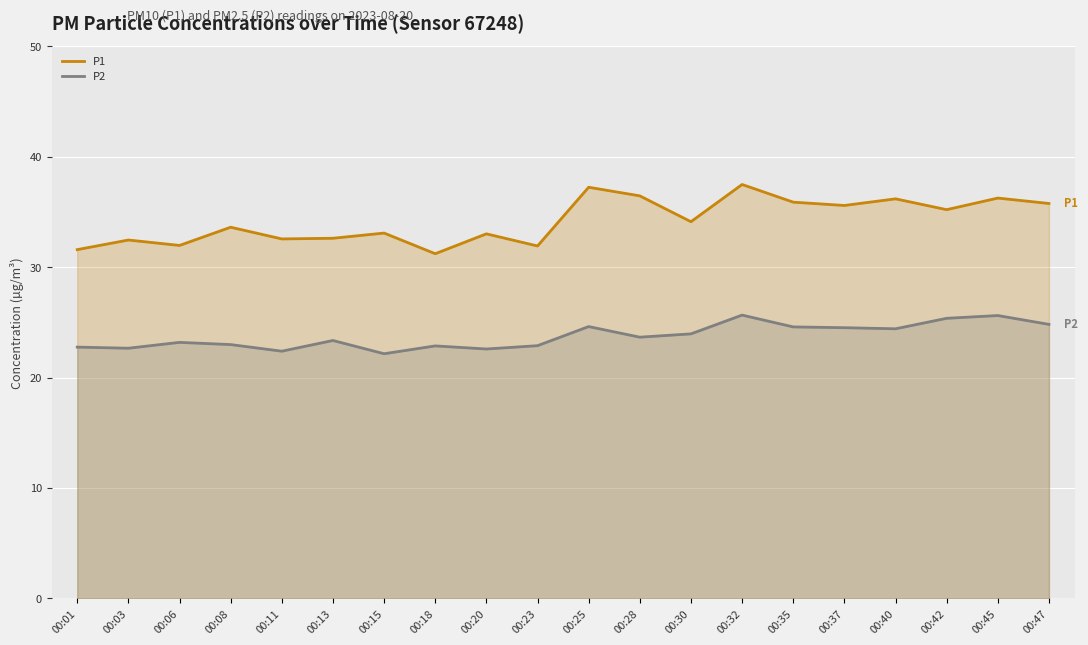

Between 00:45 and 00:08, which is larger?

00:45